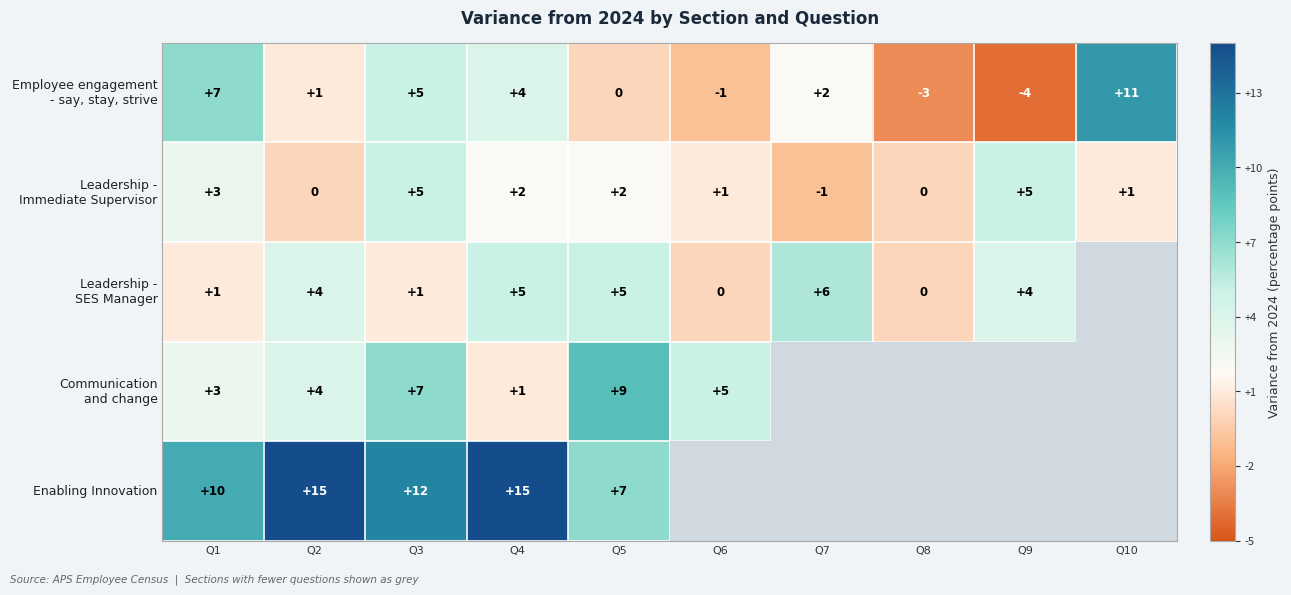

What is the sum of the Enabling Innovation values at Q3 and Q5?

19